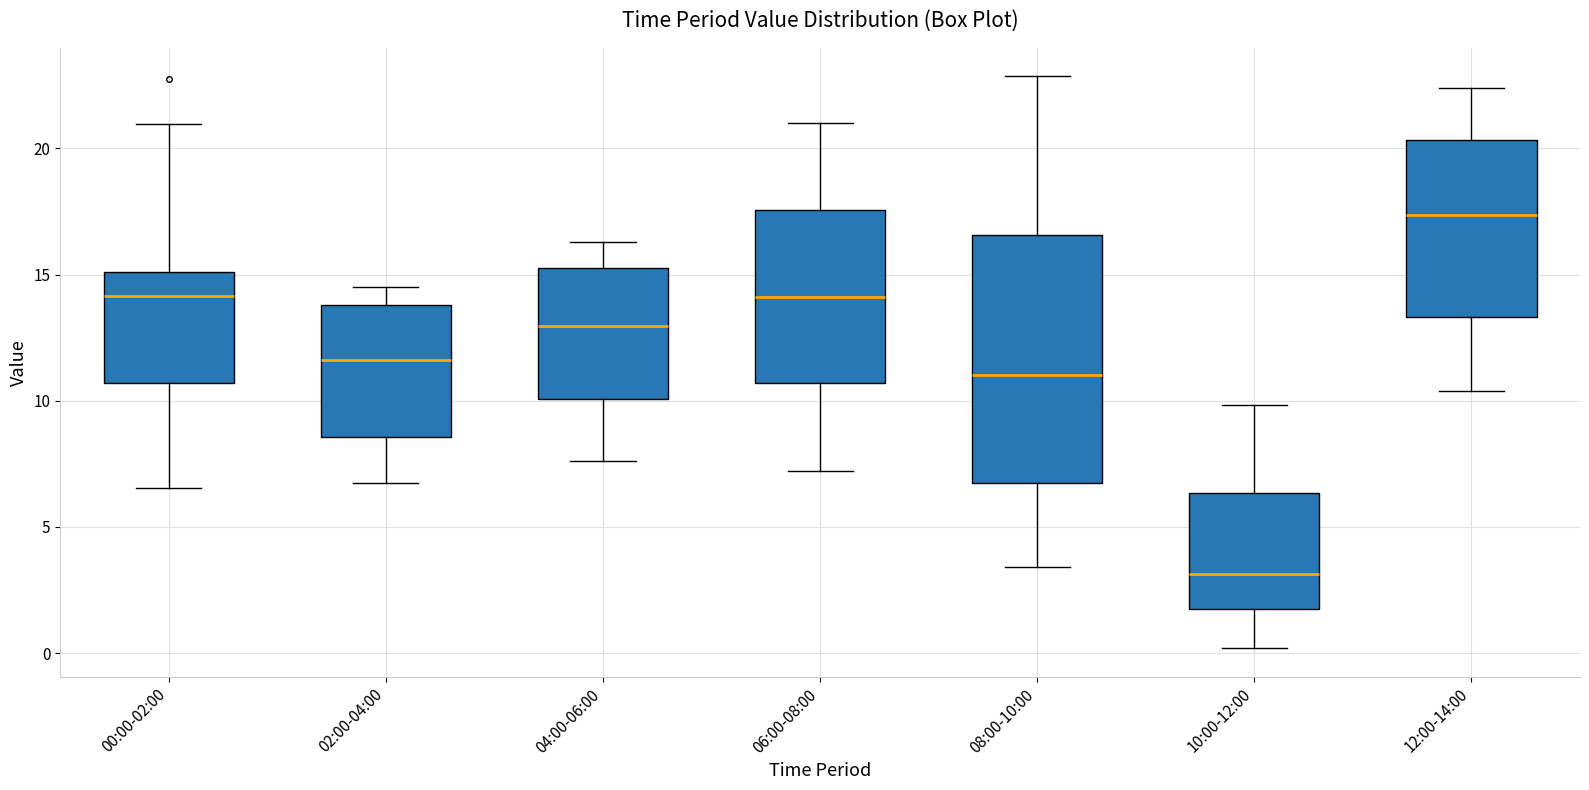

Reading left to right, read every box against the y-axis: the position of its median line, the range the box covers, and the ends of its whiskers. The values are not printed on the chart, so give them approximately, as read against the axis.

00:00-02:00: median 14.0, box 10.5 to 15.0, whiskers 6.5 to 21.0
02:00-04:00: median 11.5, box 8.5 to 14.0, whiskers 7.0 to 14.5
04:00-06:00: median 13.0, box 10.0 to 15.5, whiskers 7.5 to 16.5
06:00-08:00: median 14.0, box 10.5 to 17.5, whiskers 7.0 to 21.0
08:00-10:00: median 11.0, box 6.5 to 16.5, whiskers 3.5 to 23.0
10:00-12:00: median 3.0, box 1.5 to 6.5, whiskers 0.0 to 10.0
12:00-14:00: median 17.5, box 13.5 to 20.5, whiskers 10.5 to 22.5